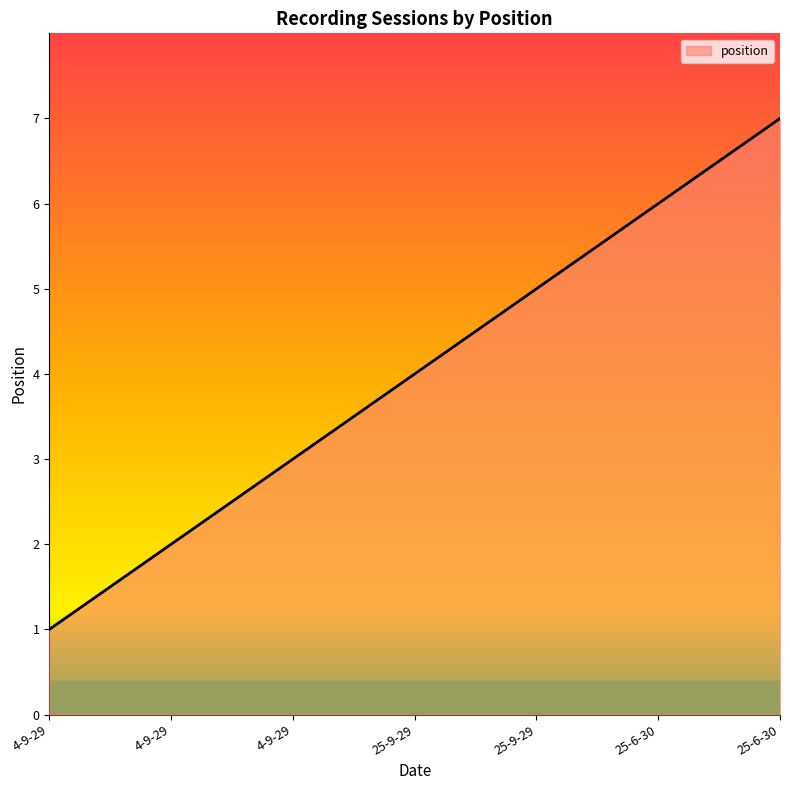

What is the sum of all values?

28